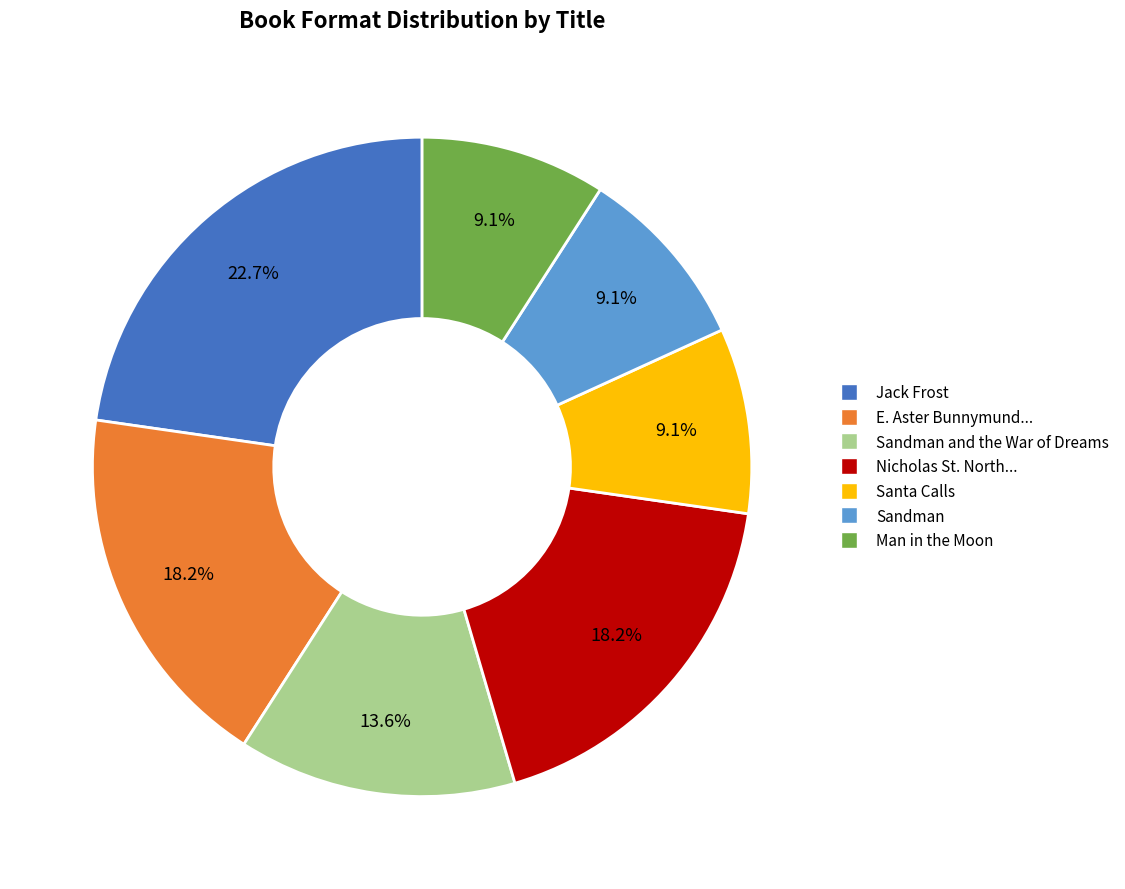

Is there any slice that represents more than half of the pie?

No